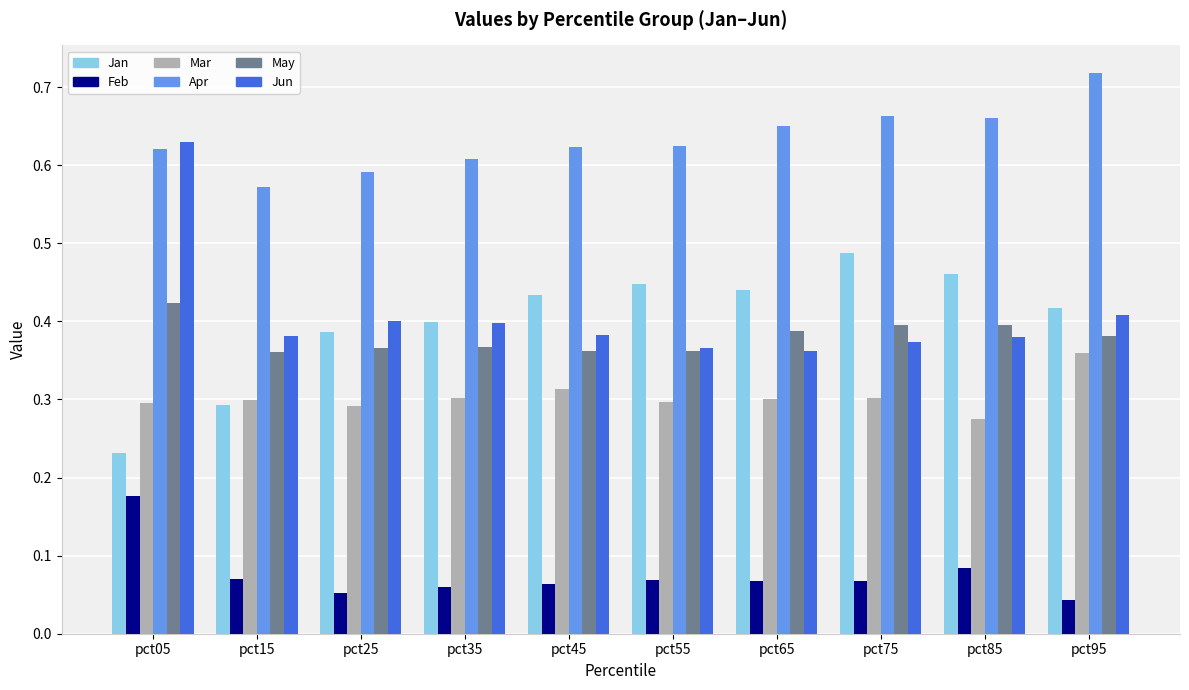

What is the sum of the Apr values at pct35 and pct15?

1.2